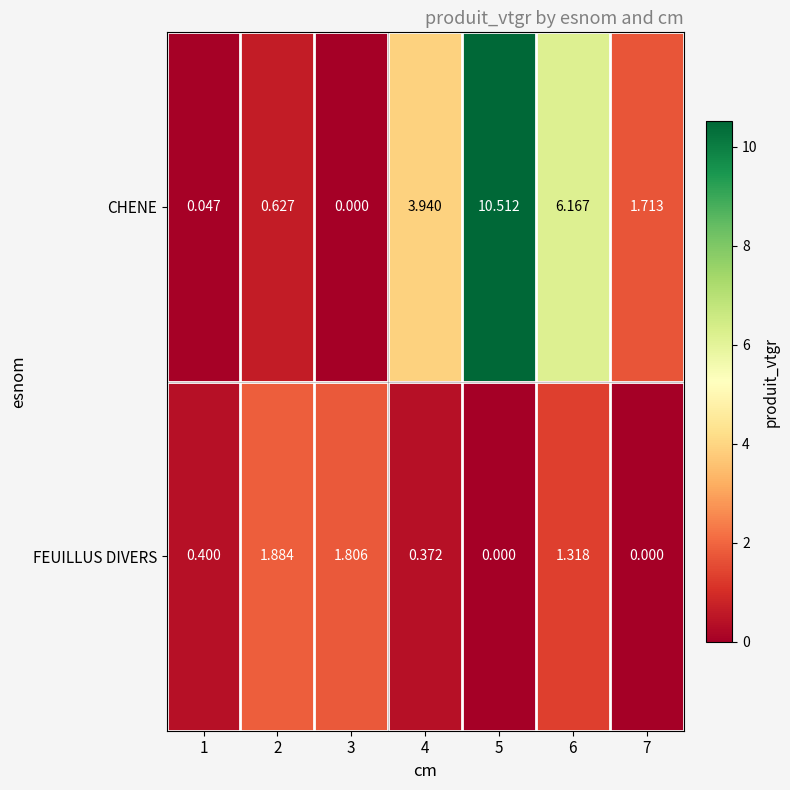

Rank the series by their average value, from highest to lowest.

CHENE, FEUILLUS DIVERS